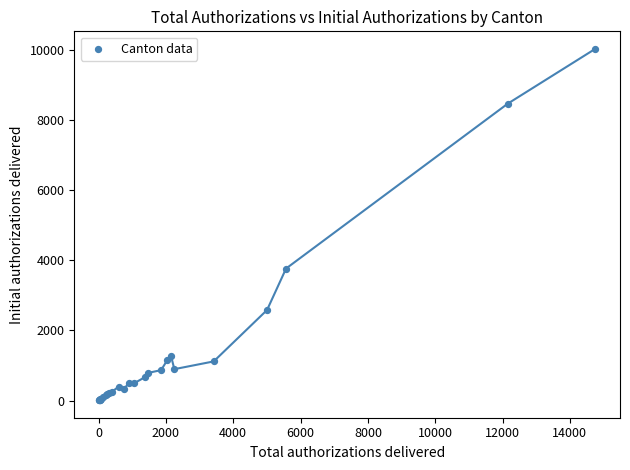

What Y value in the scatter plot is closest to 5024?

3768